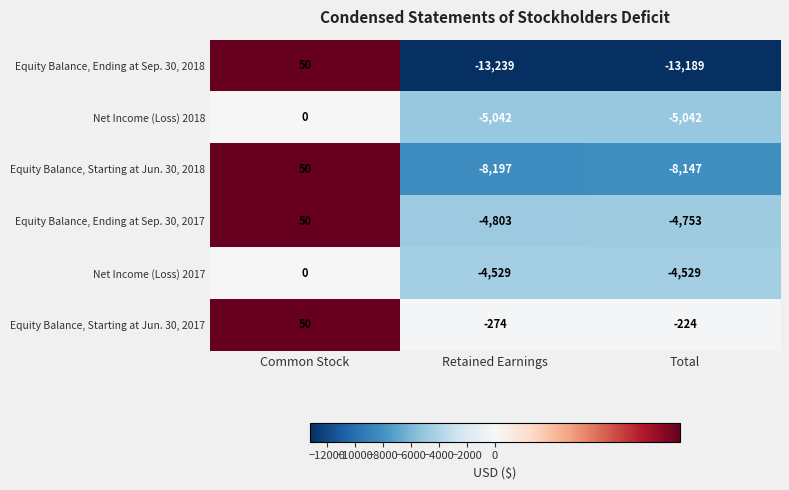

What is the smallest value displayed?

-13239